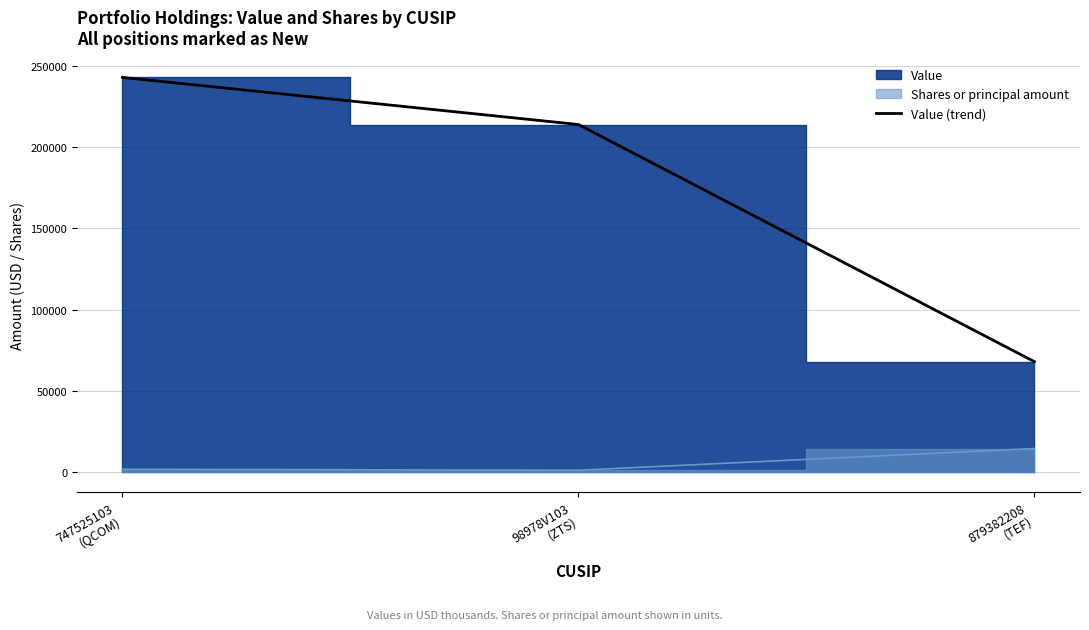

Reading right to left, what are all the values shown in this chart?

879382208
(TEF)=68000	98978V103
(ZTS)=214000	747525103
(QCOM)=243000